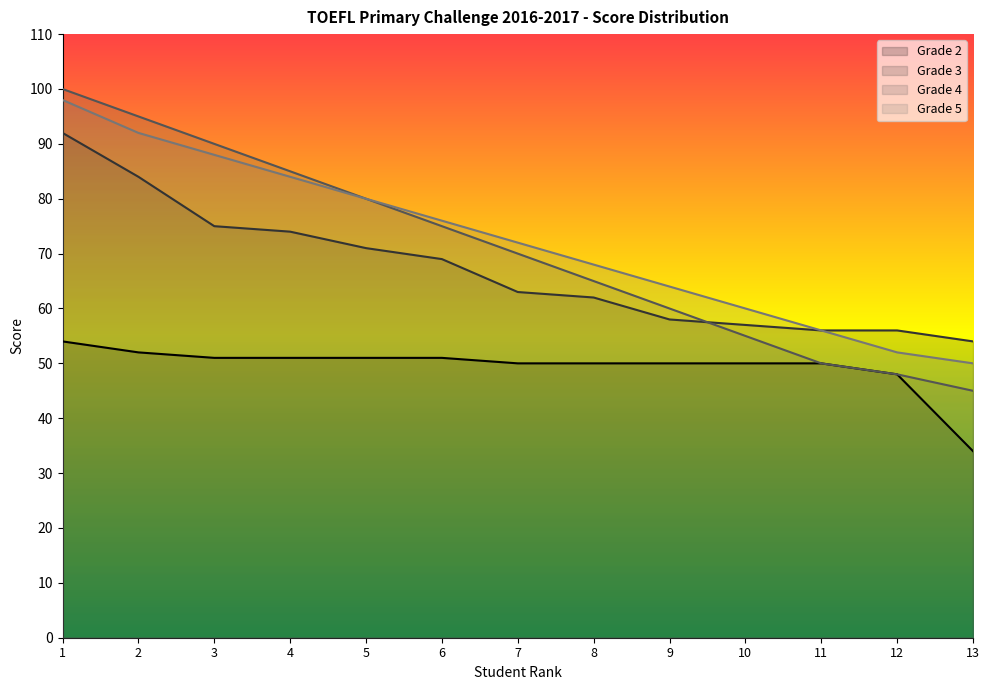

True or false: Grade 2 has a value of 82 at 2.

False